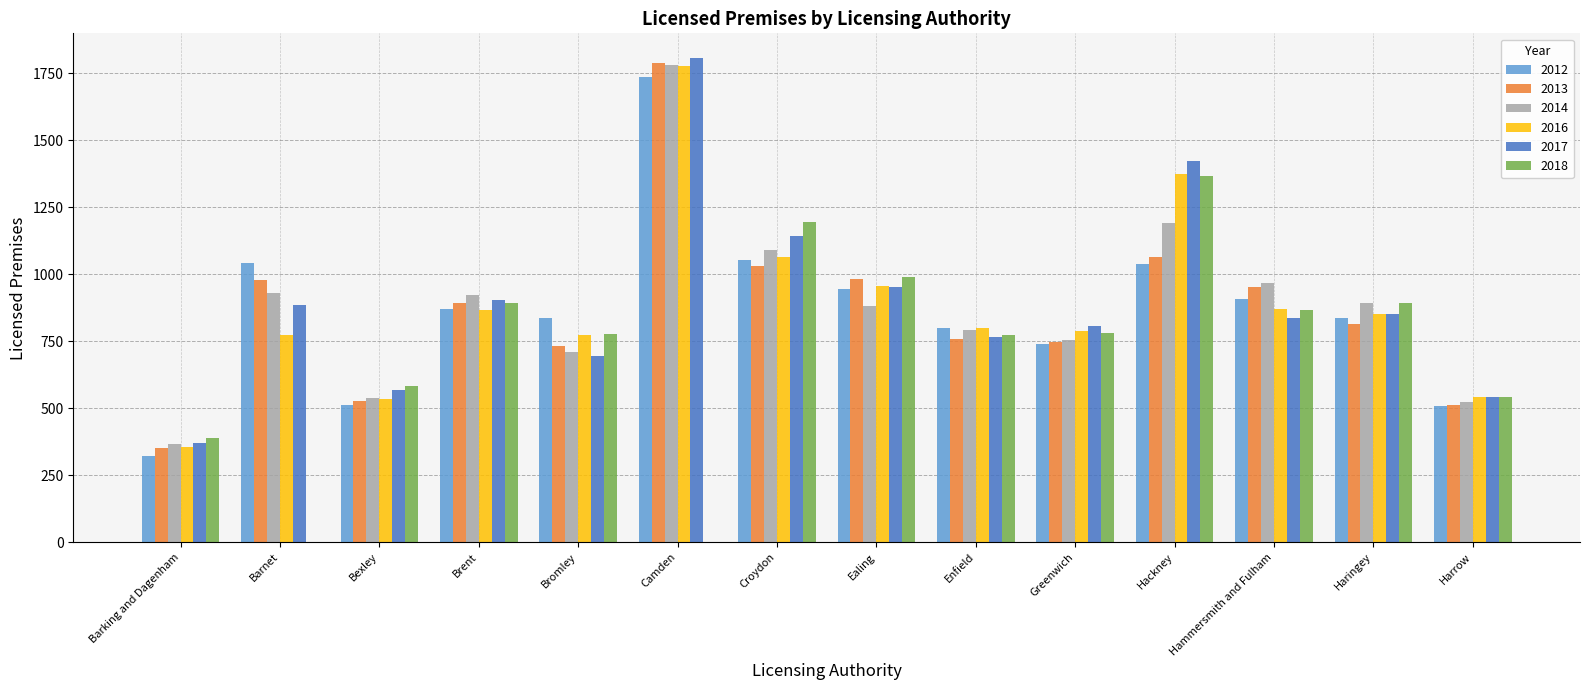

What is the maximum value shown in the chart?

1809